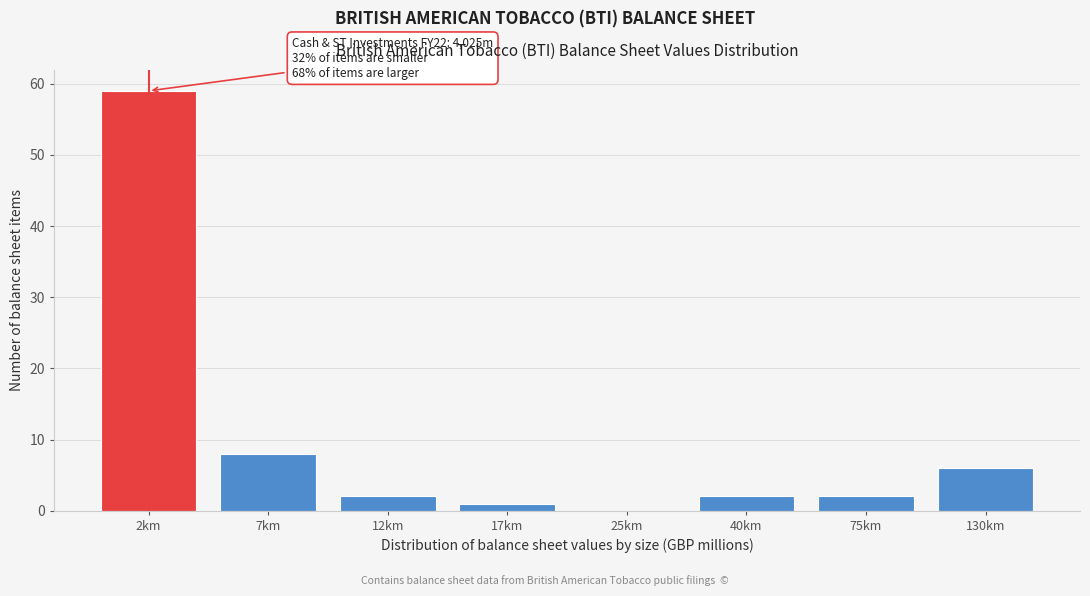

Reading left to right, list all the values displayed in this chart.

2km=59	7km=8	12km=2	17km=1	25km=0	40km=2	75km=2	130km=6